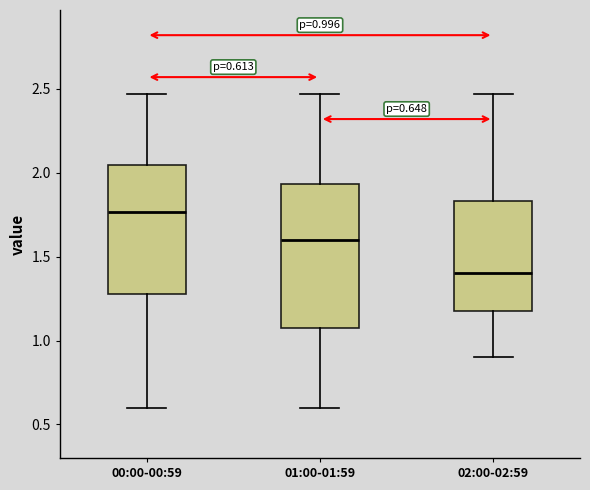

Comparing the boxes themselves (not the whiskers), which one is the tallest?

01:00-01:59